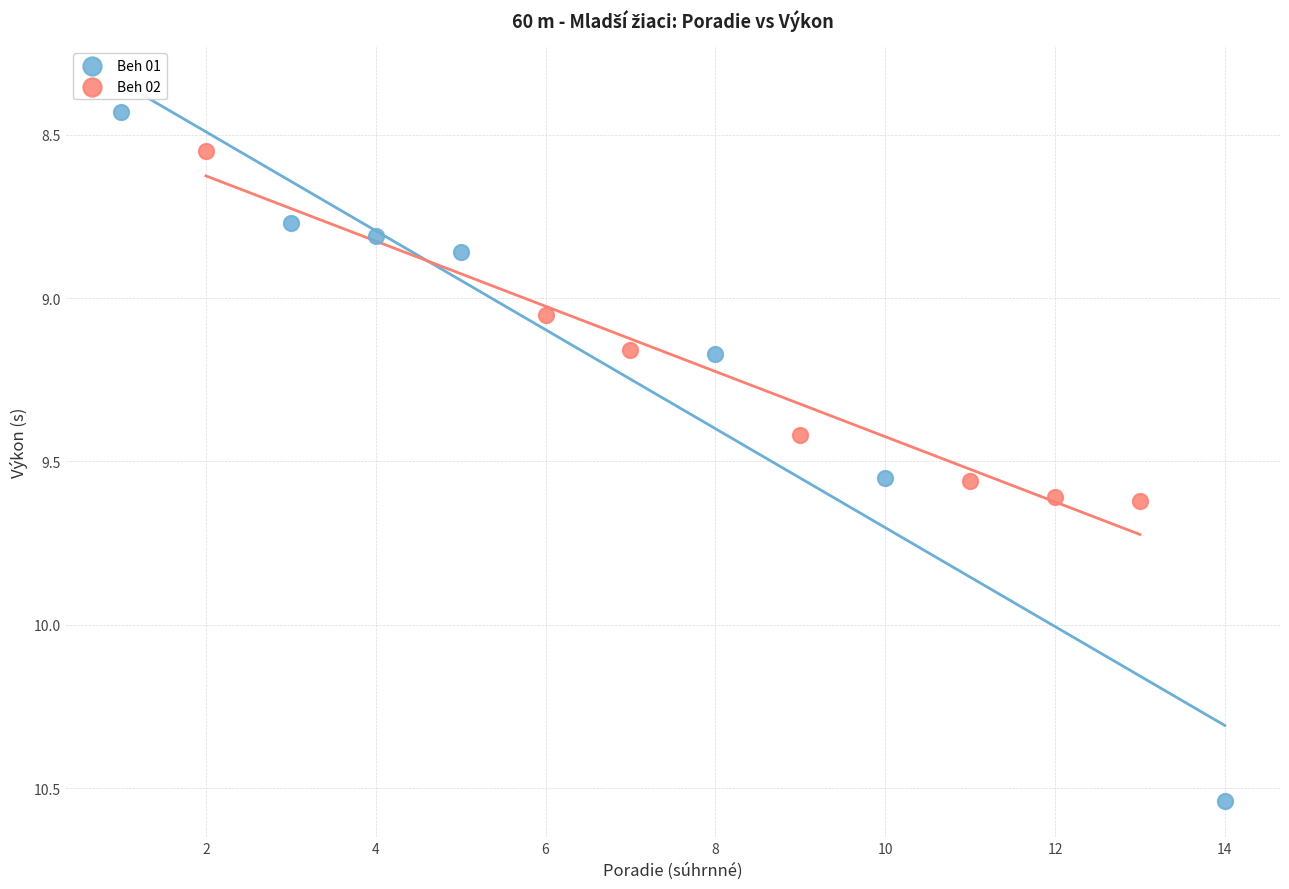

Which series reaches the minimum Y coordinate?

Beh 01